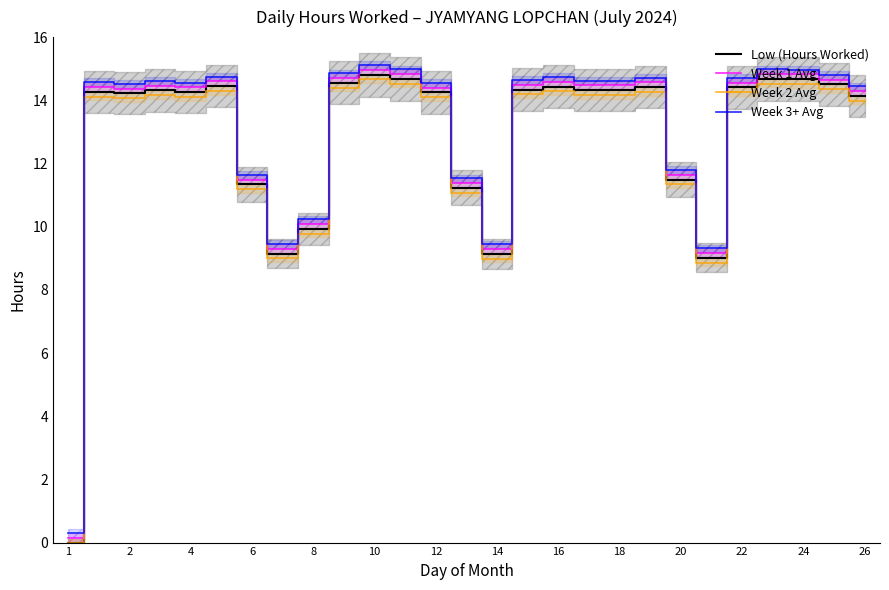

What is the maximum value for Low (Hours Worked)?

14.8